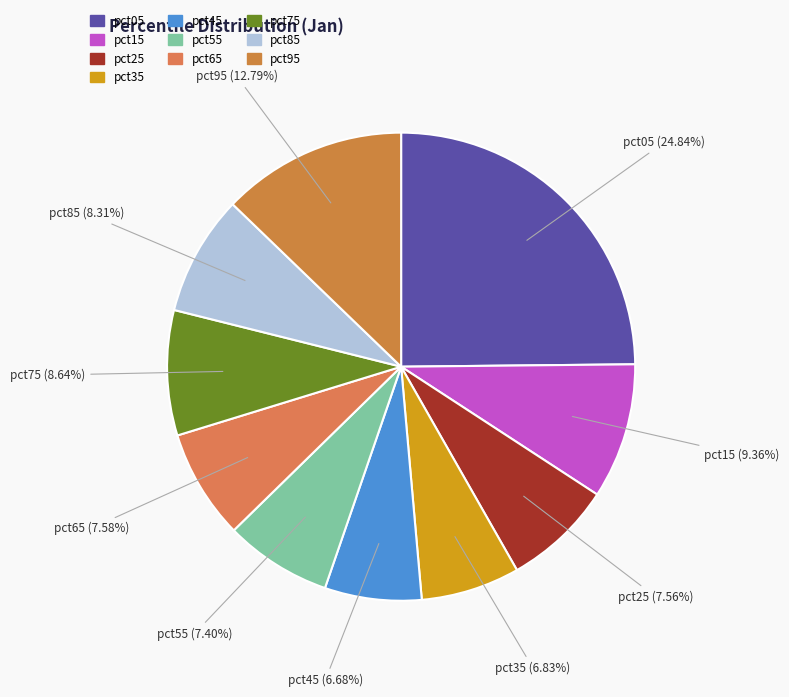

Combined, do pct15 and pct85 account for over 50%?

No